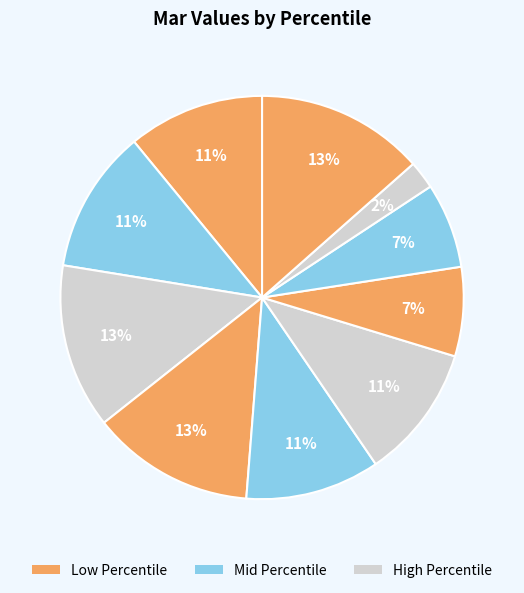

How many slices are in this pie chart?

10